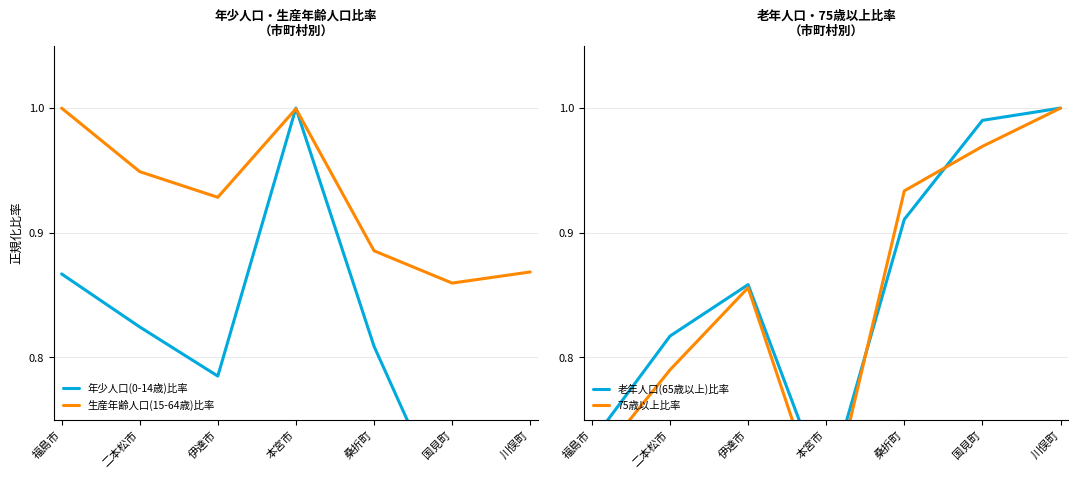

Rank the categories by 生産年齢人口(15-64歳)比率 value from lowest to highest.

国見町, 川俣町, 桑折町, 伊達市, 二本松市, 本宮市, 福島市